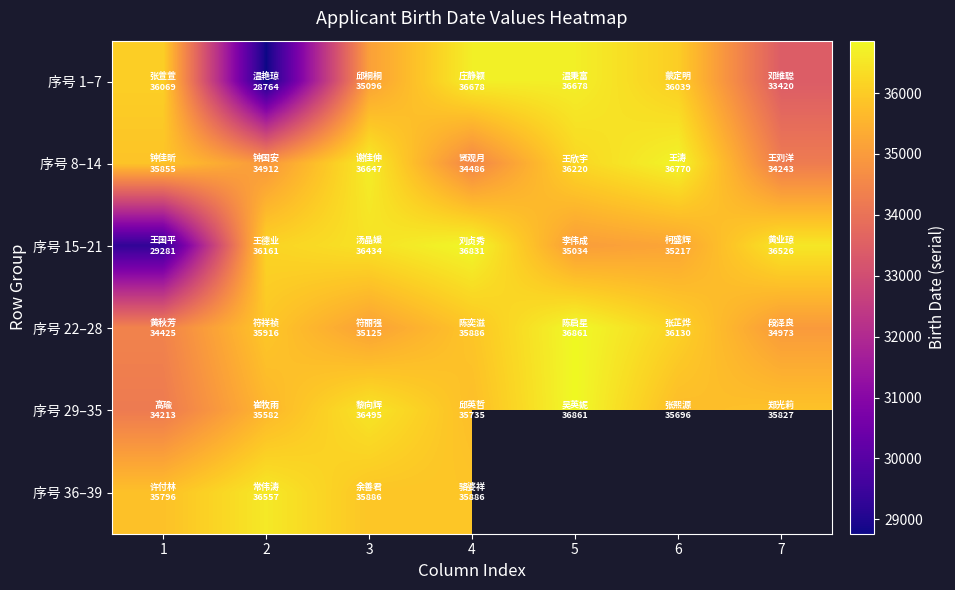

Read the 序号 22–28 value at 3.

35125.0